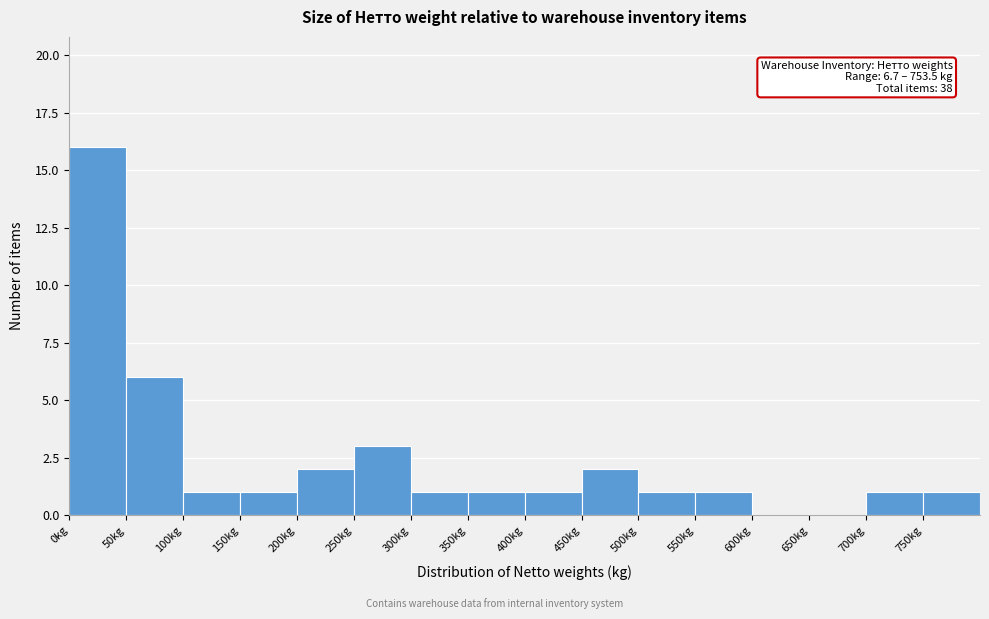

Which range on the x-axis has the tallest bar?

0 to 50